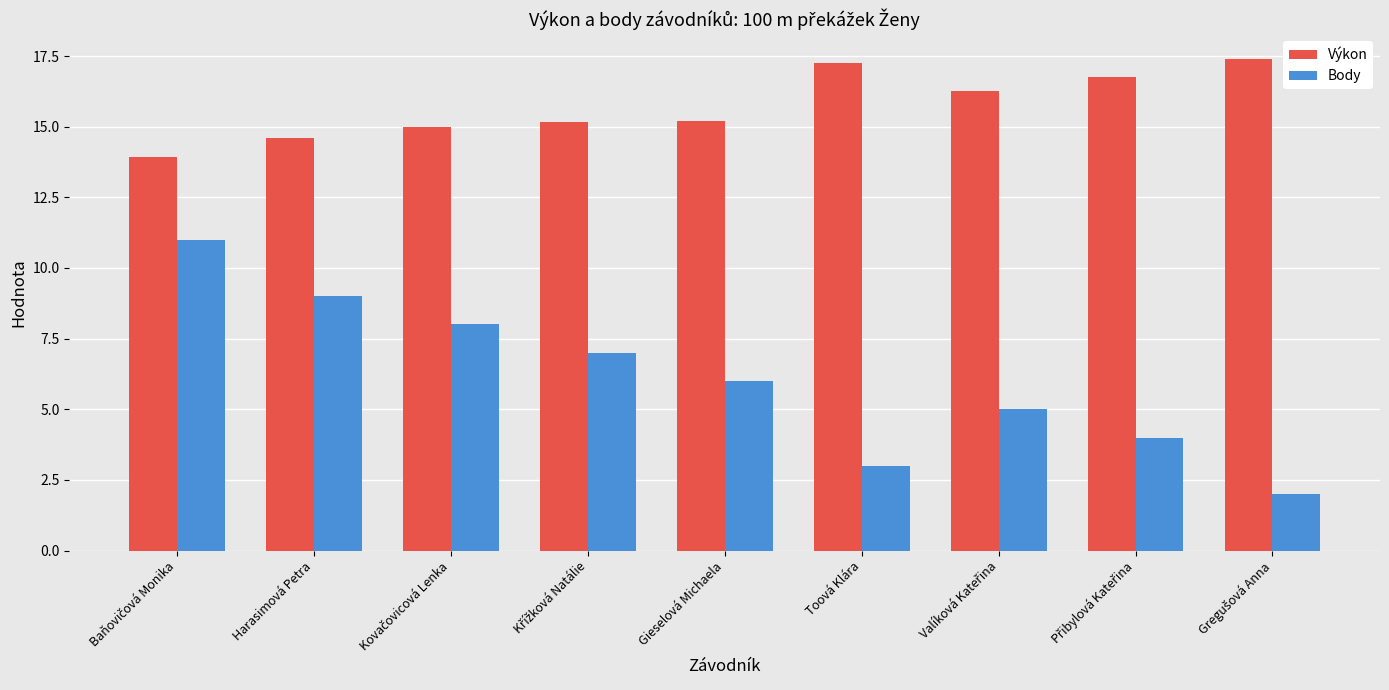

The Body series shows 3.0 at Toová Klára. True or false?

True